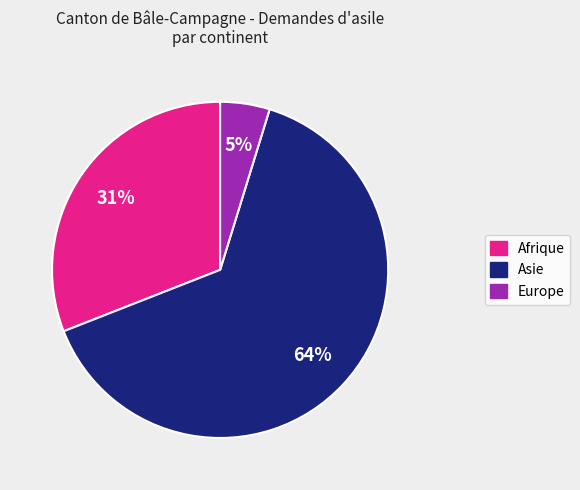

How many segments does this pie chart have?

3